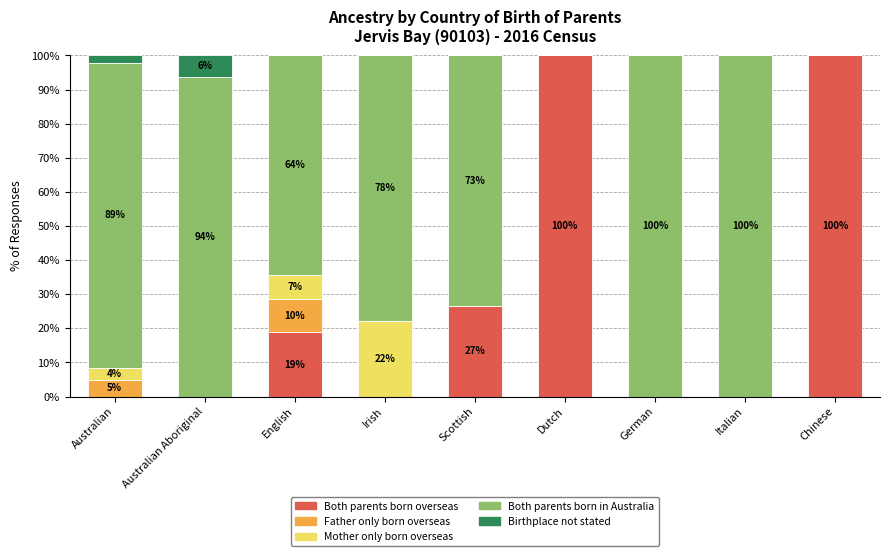

Is it true that Both parents born overseas equals -60.7 at Australian?

False